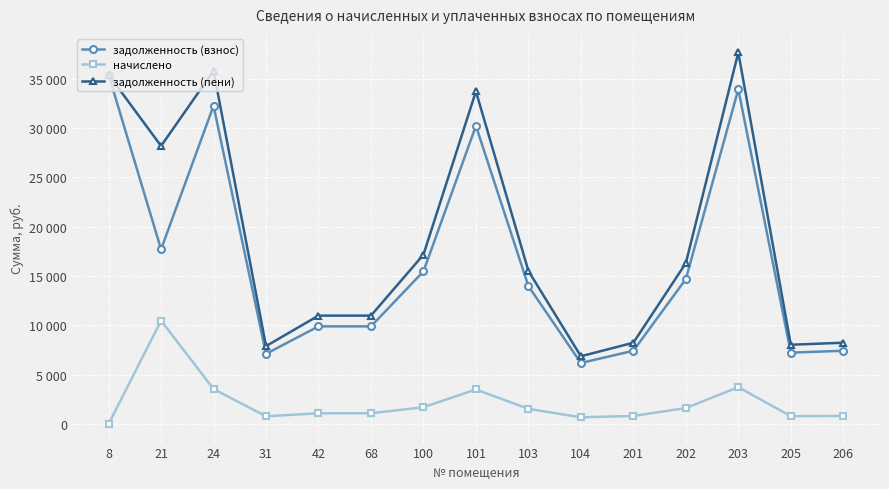

True or false: задолженность (пени) and начислено intersect in this chart.

False